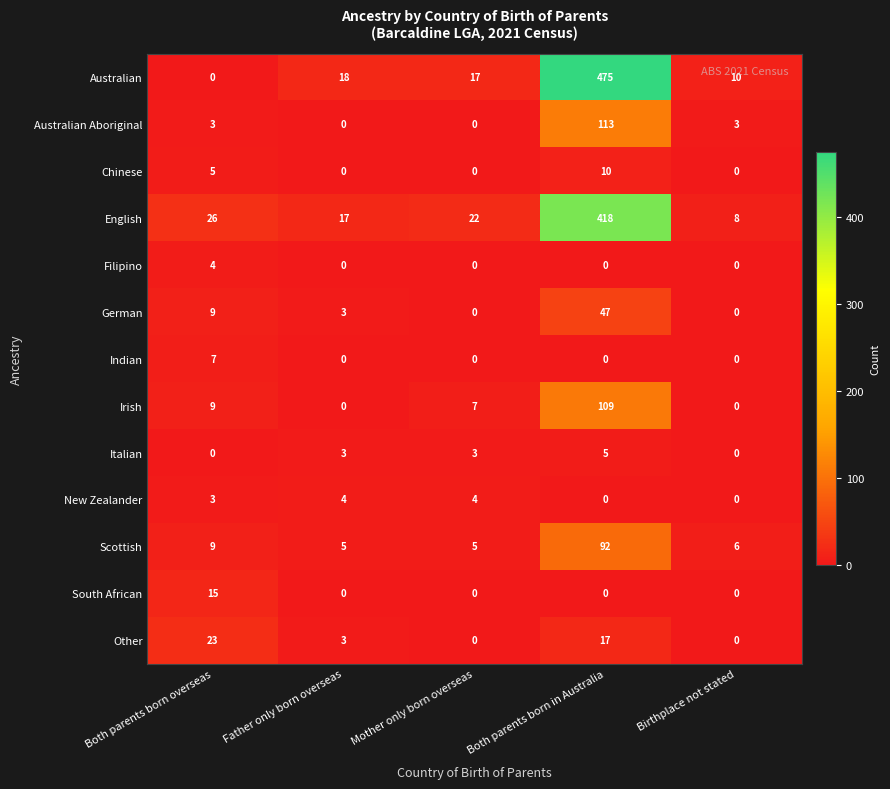

Where does the Australian series first go above 17?

Father only born overseas